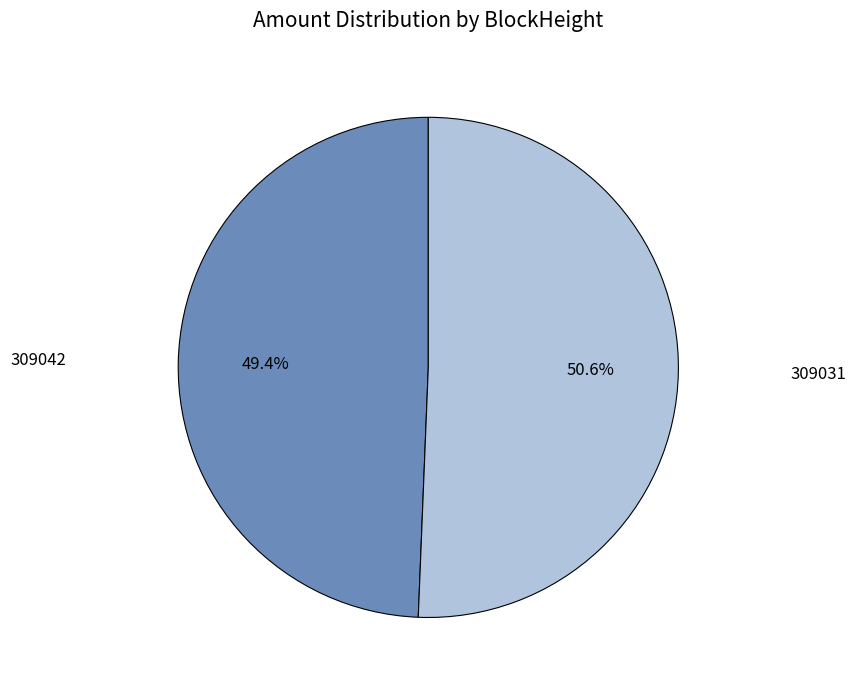

Is there any slice that represents more than half of the pie?

Yes